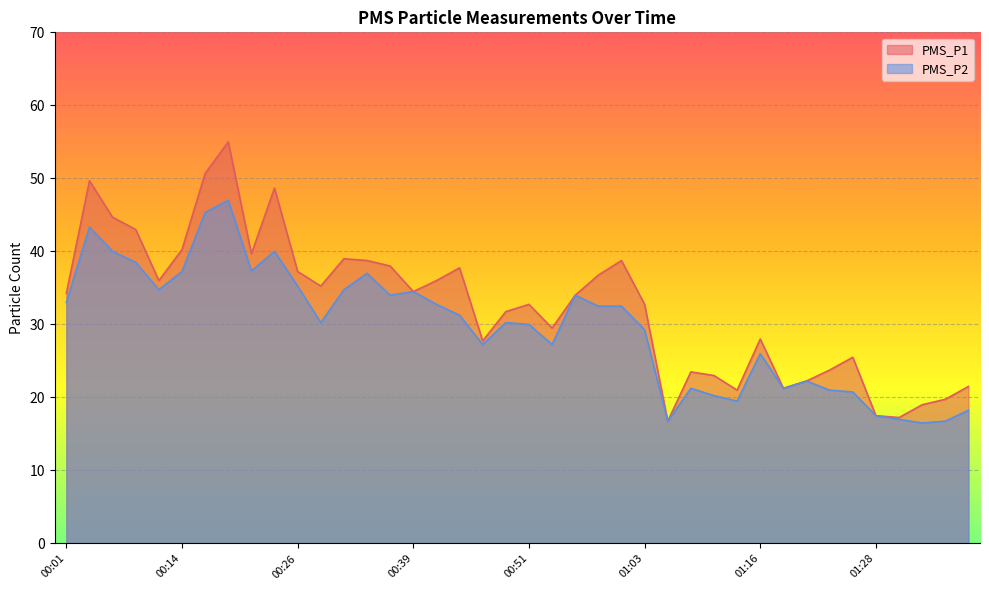

Reading left to right, what are all the values shown in this chart?

PMS_P1: 00:01=34.2	00:04=49.7	00:06=44.7	00:09=43.0	00:11=36.0	00:14=40.2	00:16=50.7	00:19=55.0	00:21=39.7	00:24=48.7	00:26=37.2	00:29=35.2	00:31=39.0	00:34=38.8	00:36=38.0	00:39=34.5	00:41=36.0	00:43=37.8	00:46=27.8	00:48=31.8	00:51=32.8	00:53=29.5	00:56=34.0	00:58=36.8	01:01=38.8	01:03=32.8	01:06=16.8	01:08=23.5	01:11=23.0	01:13=21.0	01:16=28.0	01:18=21.2	01:21=22.2	01:23=23.8	01:26=25.5	01:28=17.5	01:30=17.2	01:33=19.0	01:35=19.8	01:38=21.5
PMS_P2: 00:01=33.0	00:04=43.3	00:06=40.0	00:09=38.5	00:11=34.8	00:14=37.2	00:16=45.3	00:19=47.0	00:21=37.3	00:24=40.0	00:26=35.2	00:29=30.2	00:31=34.8	00:34=37.0	00:36=34.0	00:39=34.5	00:41=32.8	00:43=31.2	00:46=27.2	00:48=30.2	00:51=30.0	00:53=27.2	00:56=34.0	00:58=32.5	01:01=32.5	01:03=29.2	01:06=16.8	01:08=21.2	01:11=20.2	01:13=19.5	01:16=26.0	01:18=21.2	01:21=22.2	01:23=21.0	01:26=20.8	01:28=17.5	01:30=17.0	01:33=16.5	01:35=16.8	01:38=18.2